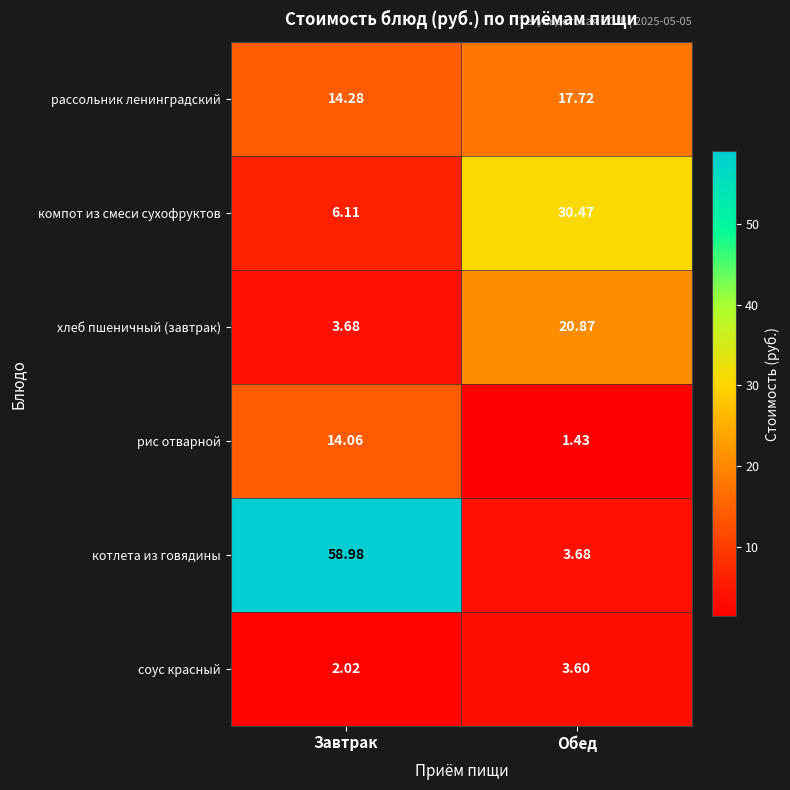

Which series has the largest total across all categories?

котлета из говядины